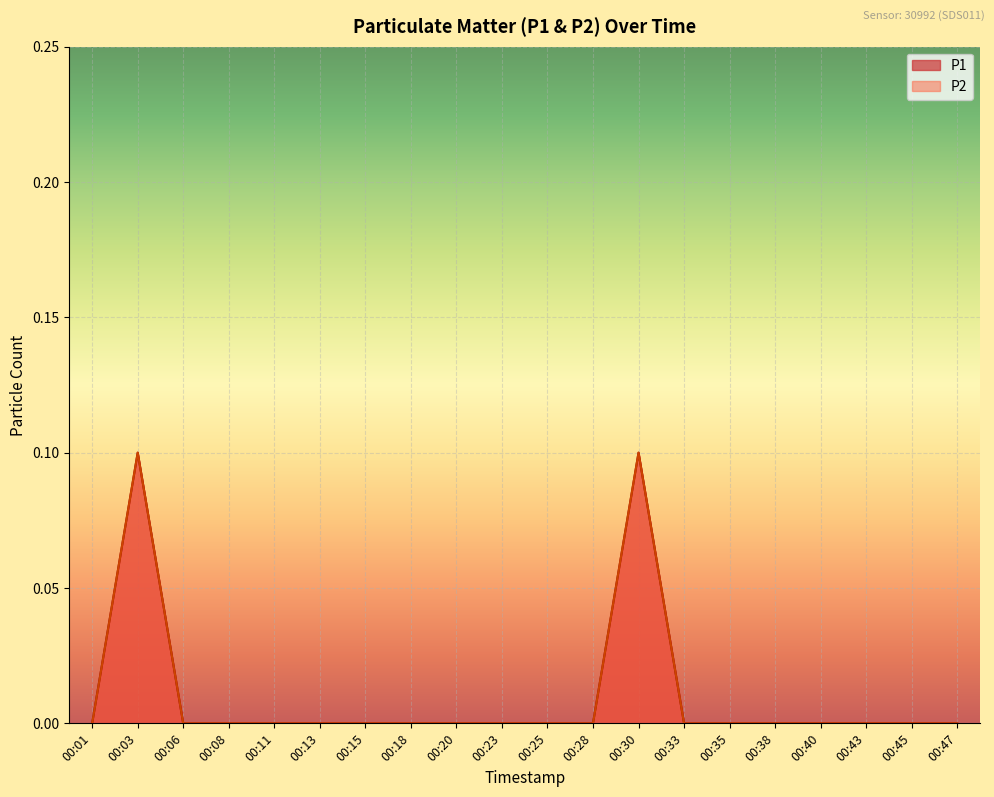

What is the maximum value for P1?

0.1